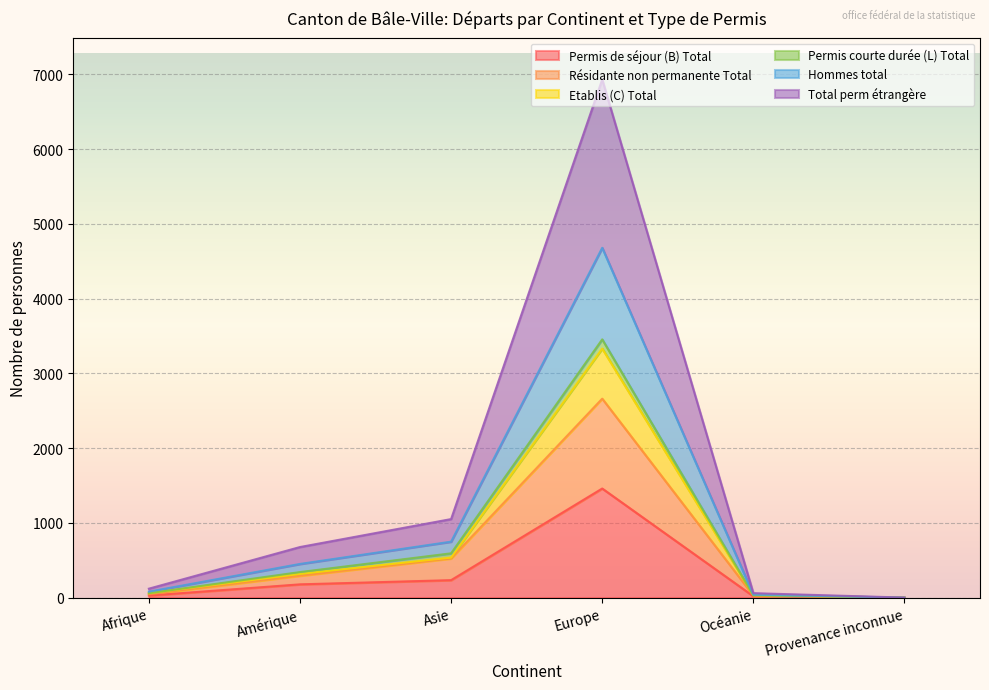

What is the highest value of the Permis de séjour (B) Total series?

1459